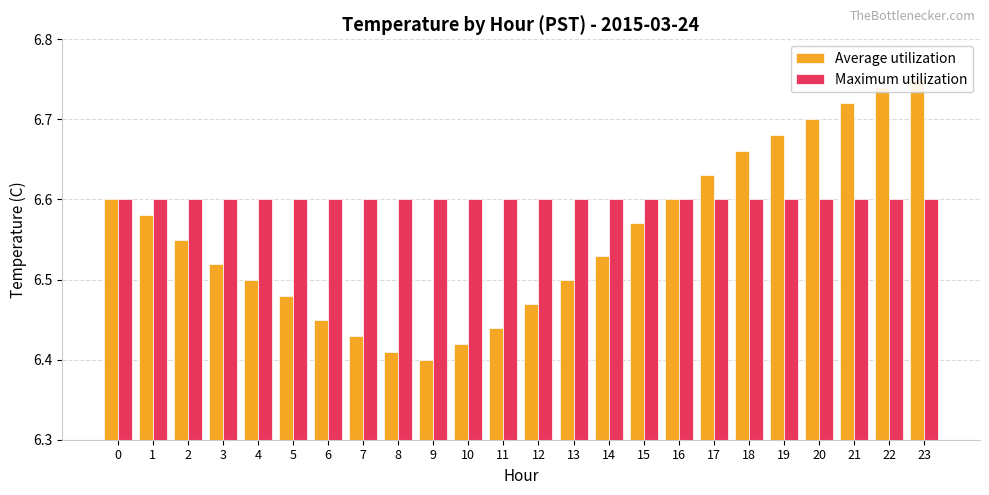

Reading right to left, list all the values displayed in this chart.

Average utilization: 23=6.8	22=6.7	21=6.7	20=6.7	19=6.7	18=6.7	17=6.6	16=6.6	15=6.6	14=6.5	13=6.5	12=6.5	11=6.4	10=6.4	9=6.4	8=6.4	7=6.4	6=6.5	5=6.5	4=6.5	3=6.5	2=6.5	1=6.6	0=6.6
Maximum utilization: 23=6.6	22=6.6	21=6.6	20=6.6	19=6.6	18=6.6	17=6.6	16=6.6	15=6.6	14=6.6	13=6.6	12=6.6	11=6.6	10=6.6	9=6.6	8=6.6	7=6.6	6=6.6	5=6.6	4=6.6	3=6.6	2=6.6	1=6.6	0=6.6